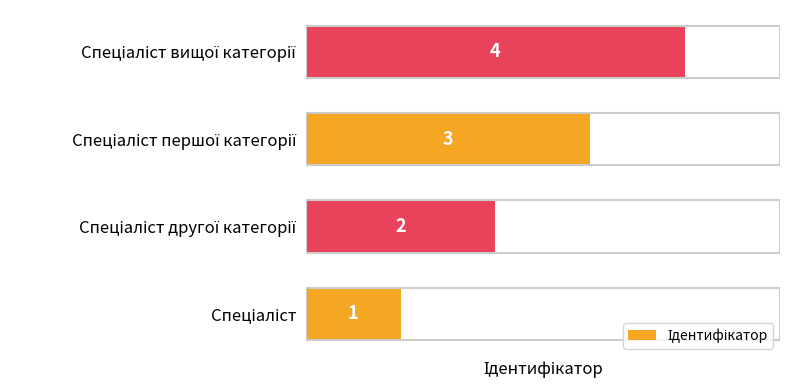

What is the difference between the maximum and minimum values?

3